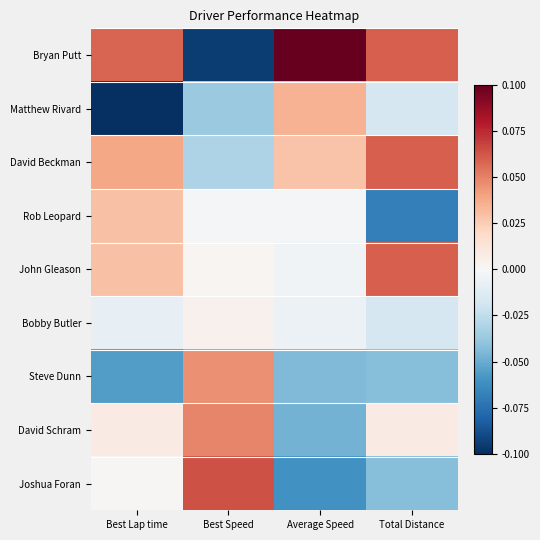

Which series has the largest total across all categories?

Bryan Putt